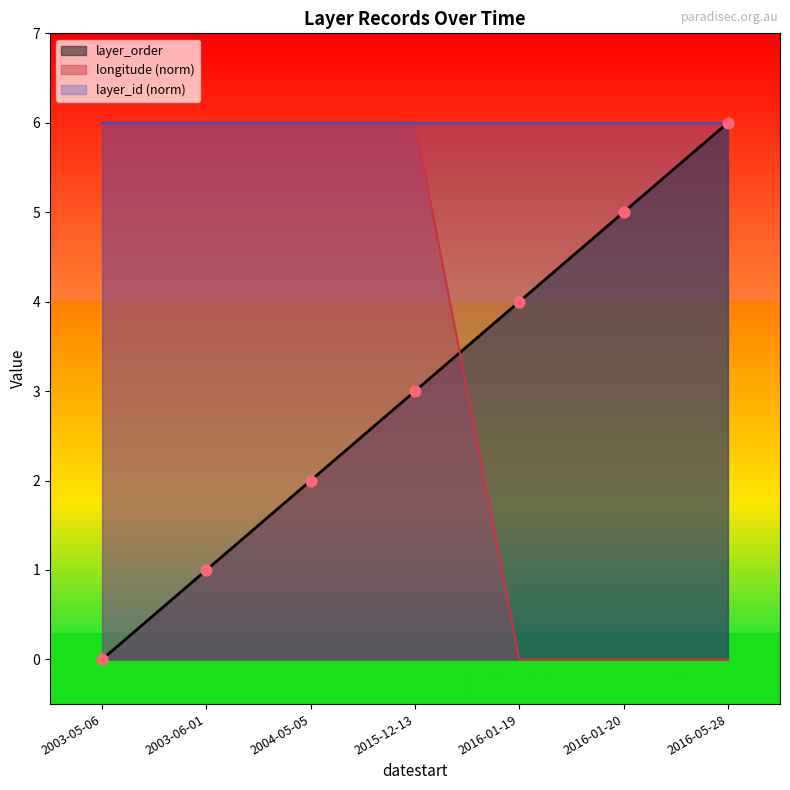

Which series has the largest Y range (max minus min)?

layer_order